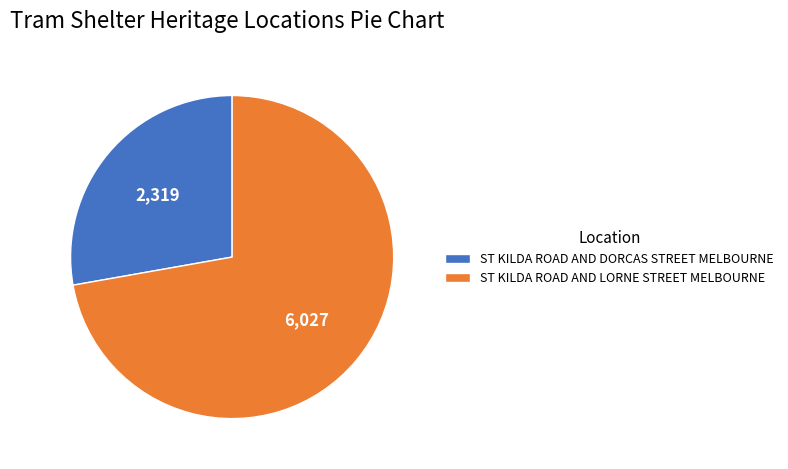

Does any single category account for the majority?

Yes